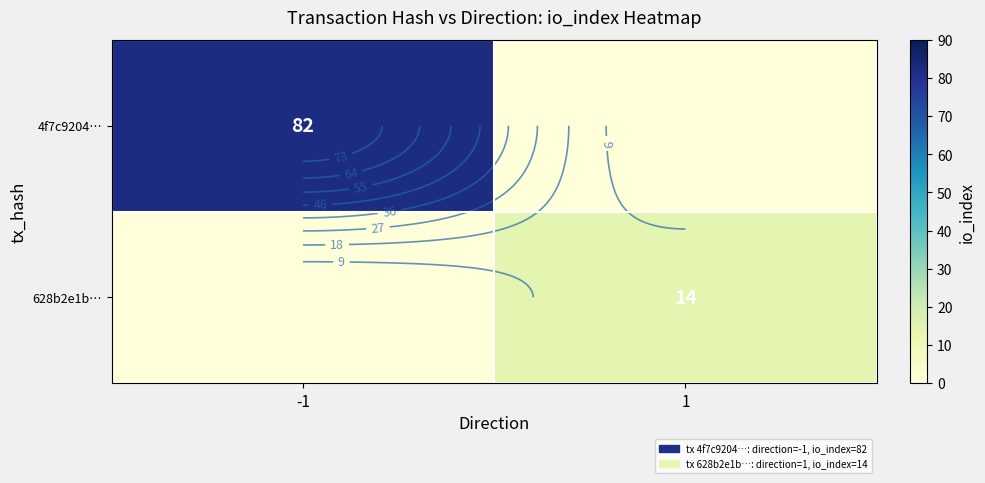

The 4f7c9204… series shows 82 at -1. True or false?

True